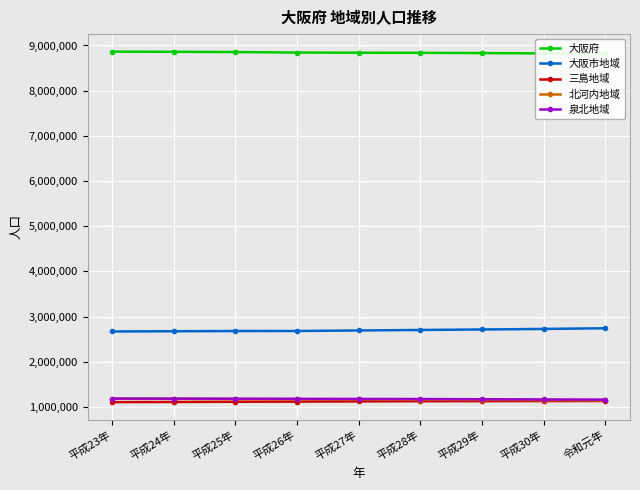

What is the maximum value for 北河内地域?

1183455